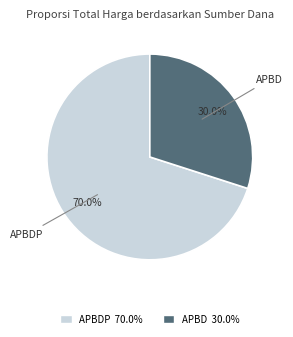

Is it true that APBD is 1% of the pie?

False